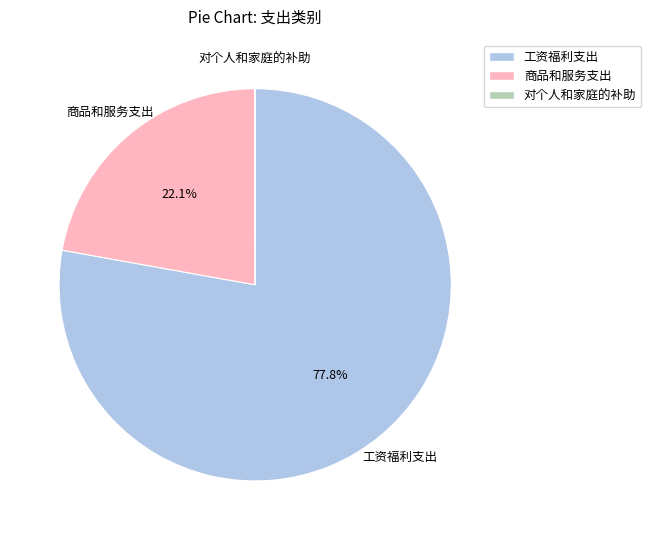

To the nearest percent, what is the difference between the largest and smallest slice percentages?

78%